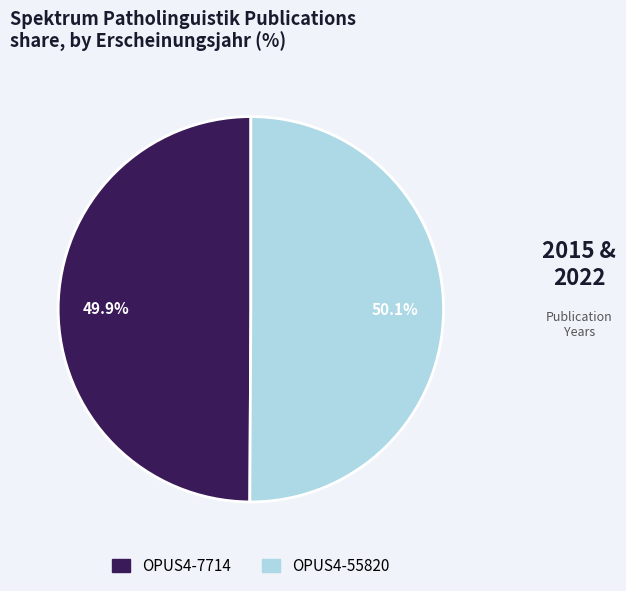

True or false: OPUS4-7714 accounts for 56% of the total.

False